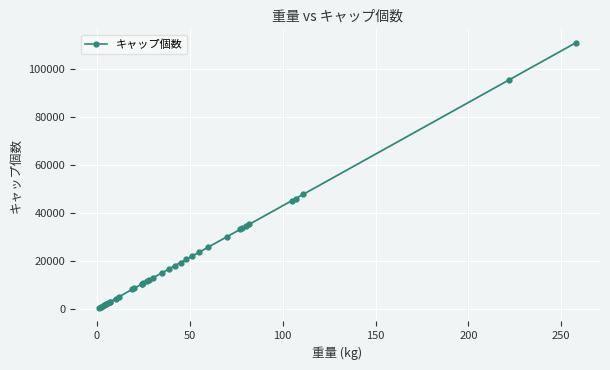

What is the difference between the second highest and second lowest values?

94600